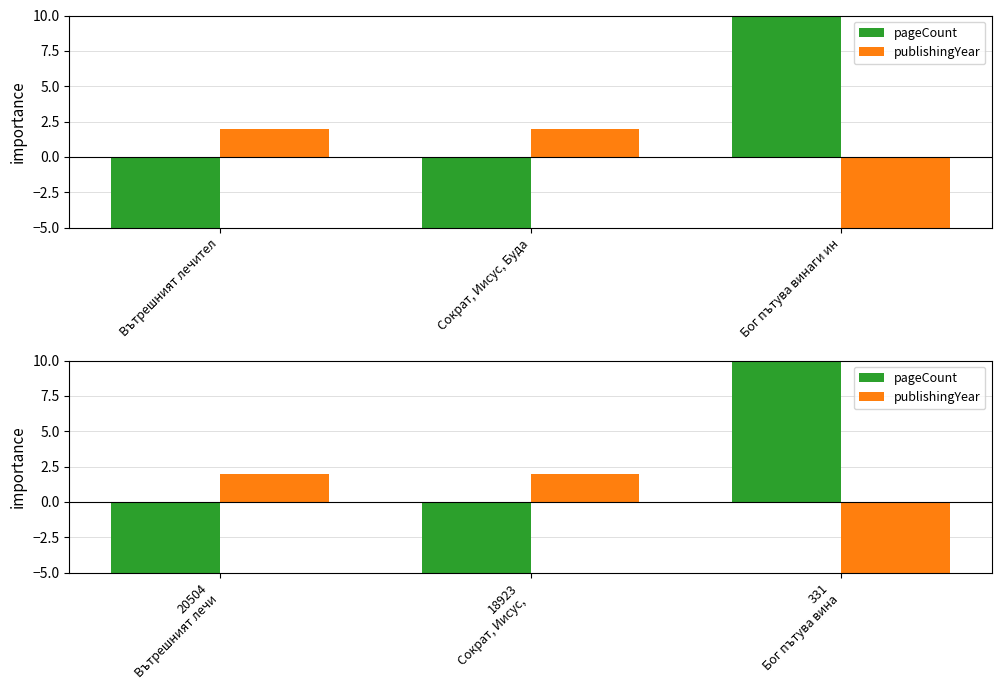

Read the publishingYear value at 331 Бог пътува вина.

-5